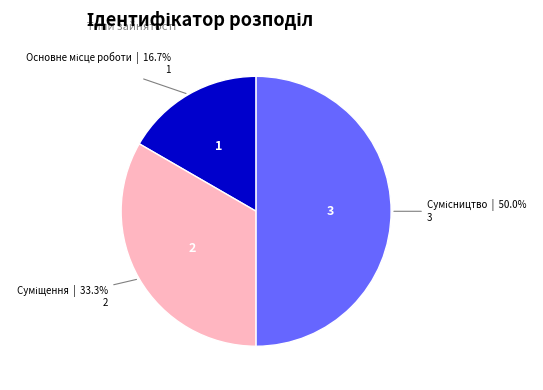

How many segments does this pie chart have?

3